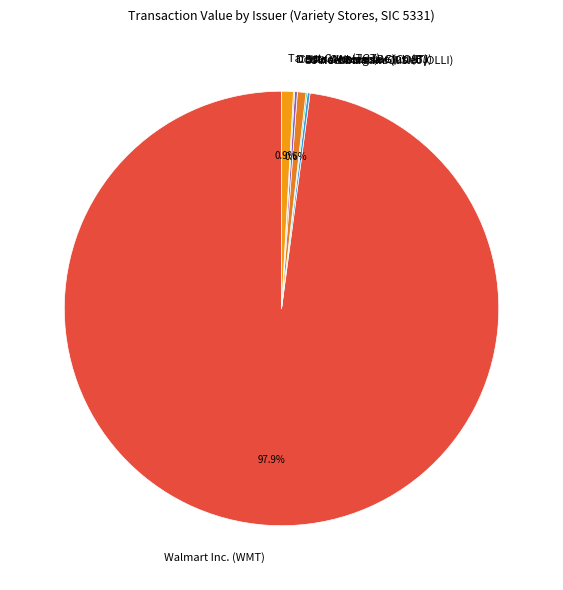

What portion of the pie excludes Walmart Inc. (WMT)?

2.1%